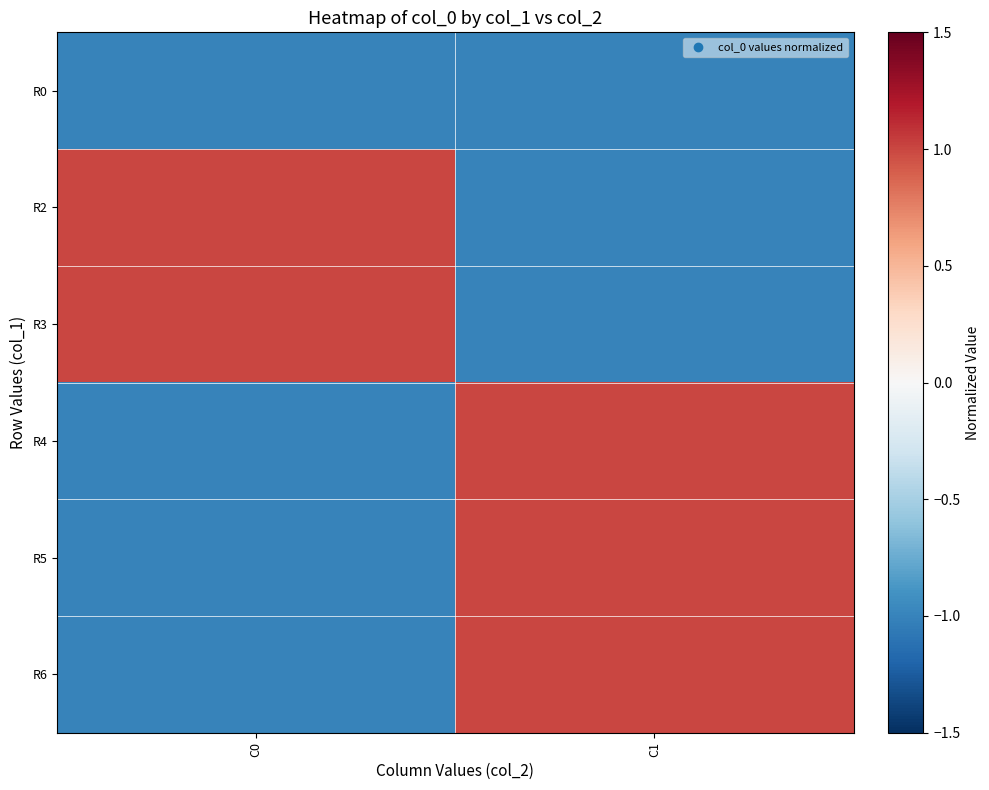

What is the minimum value shown in the chart?

-1